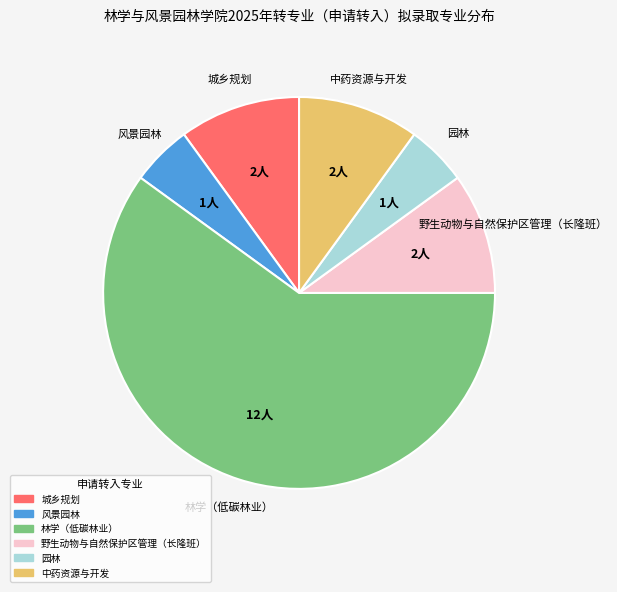

How many slices are in this pie chart?

6